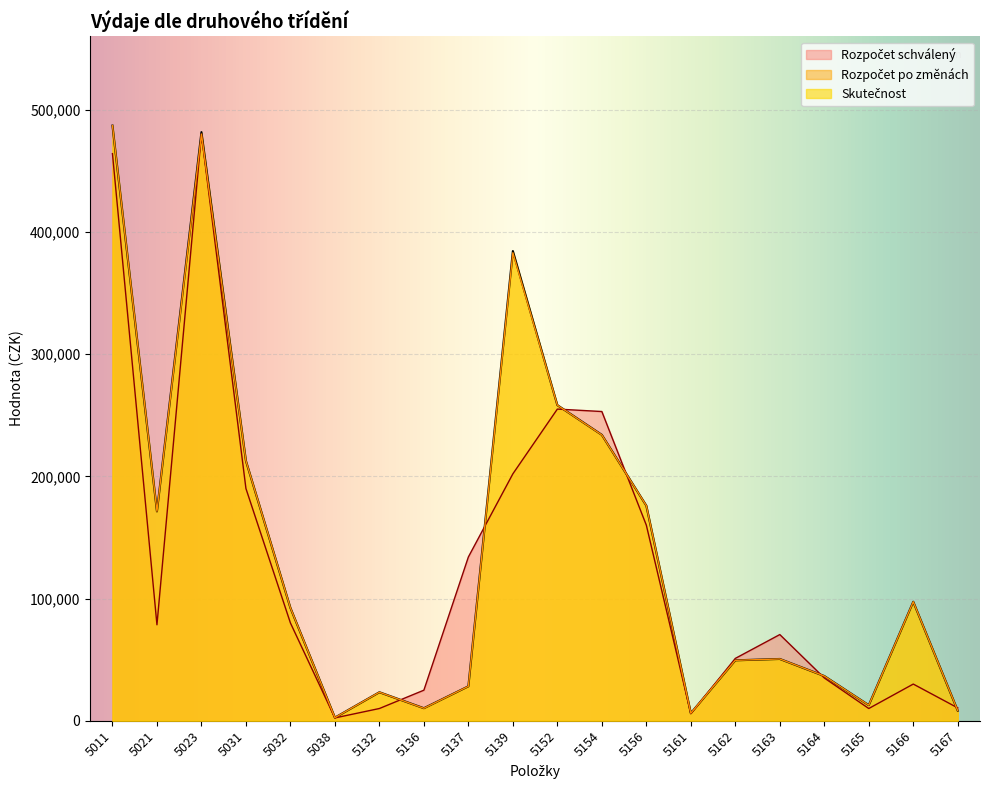

True or false: Rozpočet schválený has a value of 16902.9 at 5136.

False